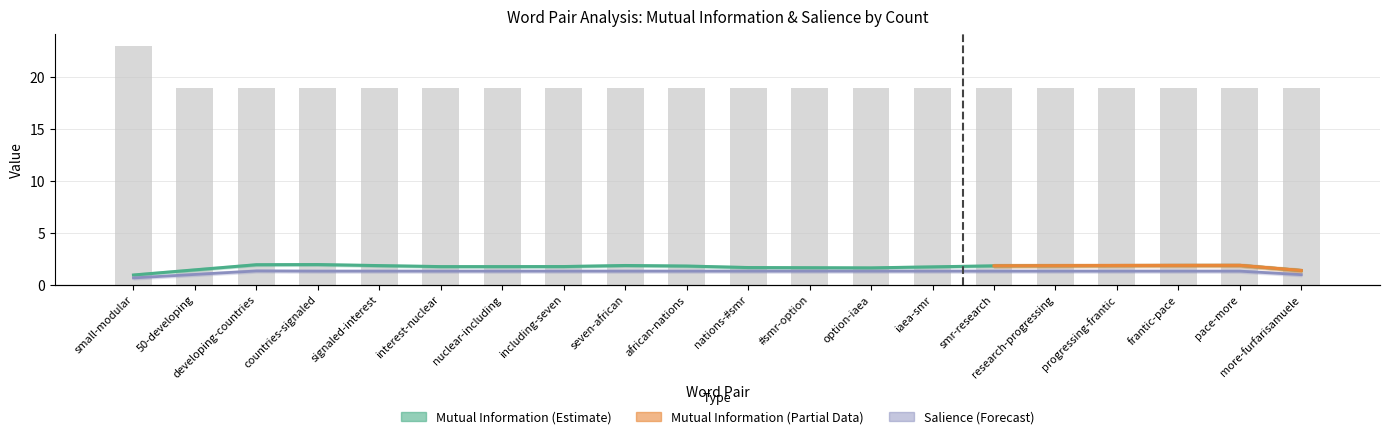

What is the maximum value shown in the chart?

23